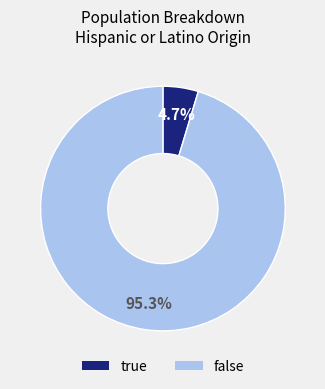

How many segments does this pie chart have?

2